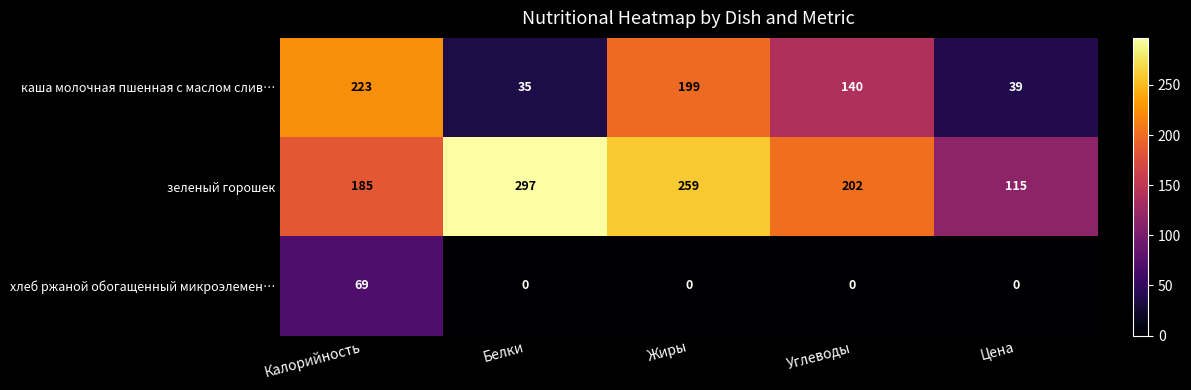

At Калорийность, list the series in order from smallest to largest.

хлеб ржаной обогащенный микроэлемен…, зеленый горошек, каша молочная пшенная с маслом слив…